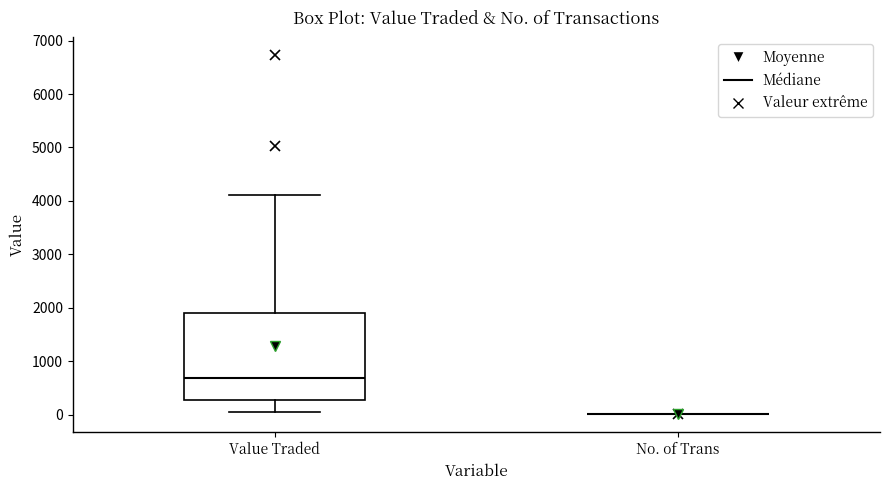

Reading left to right, read every box against the y-axis: the position of its median line, the range the box covers, and the ends of its whiskers. The values are not printed on the chart, so give them approximately, as read against the axis.

Value Traded: median 700, box 300 to 1900, whiskers 100 to 4100
No. of Trans: box collapsed to a line at 0, whiskers 0 to 0